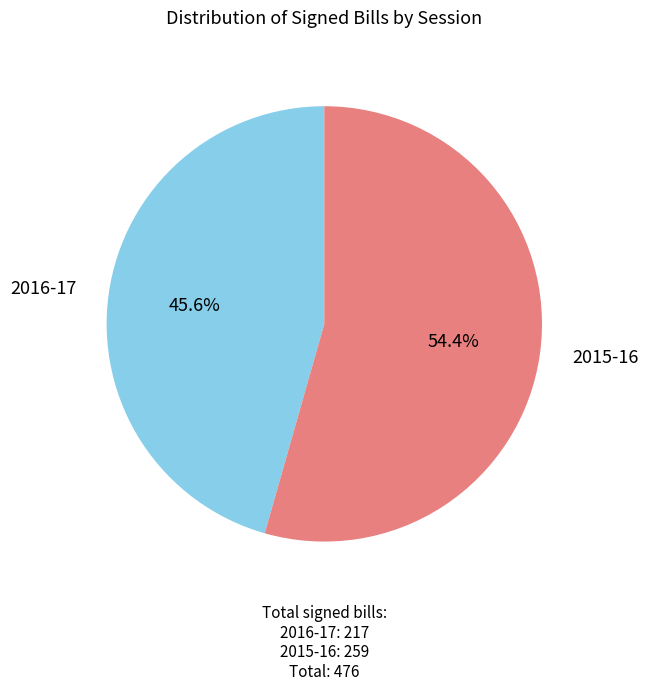

What percentage is the 2016-17 slice, to the nearest percent?

46%